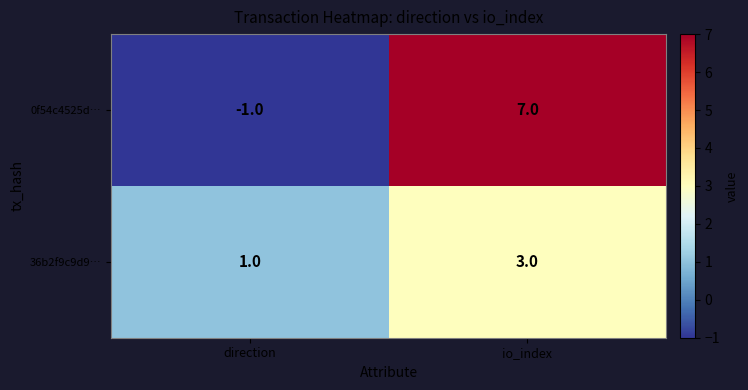

At which label is 36b2f9c9d9… closest to 2?

direction